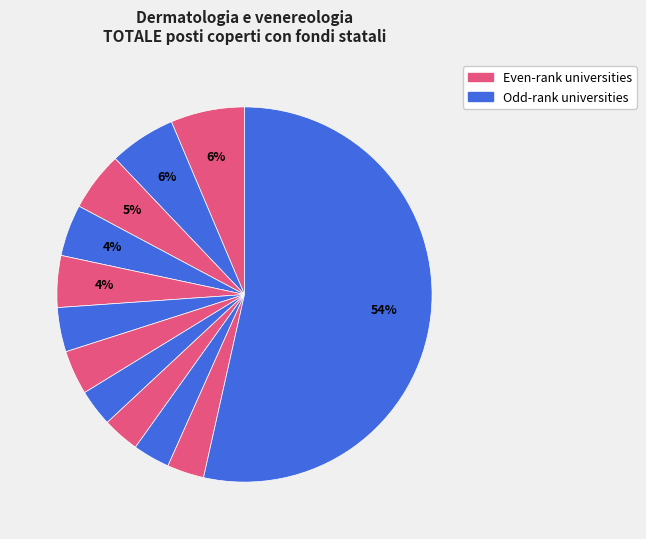

Count the number of slices in the pie.

12